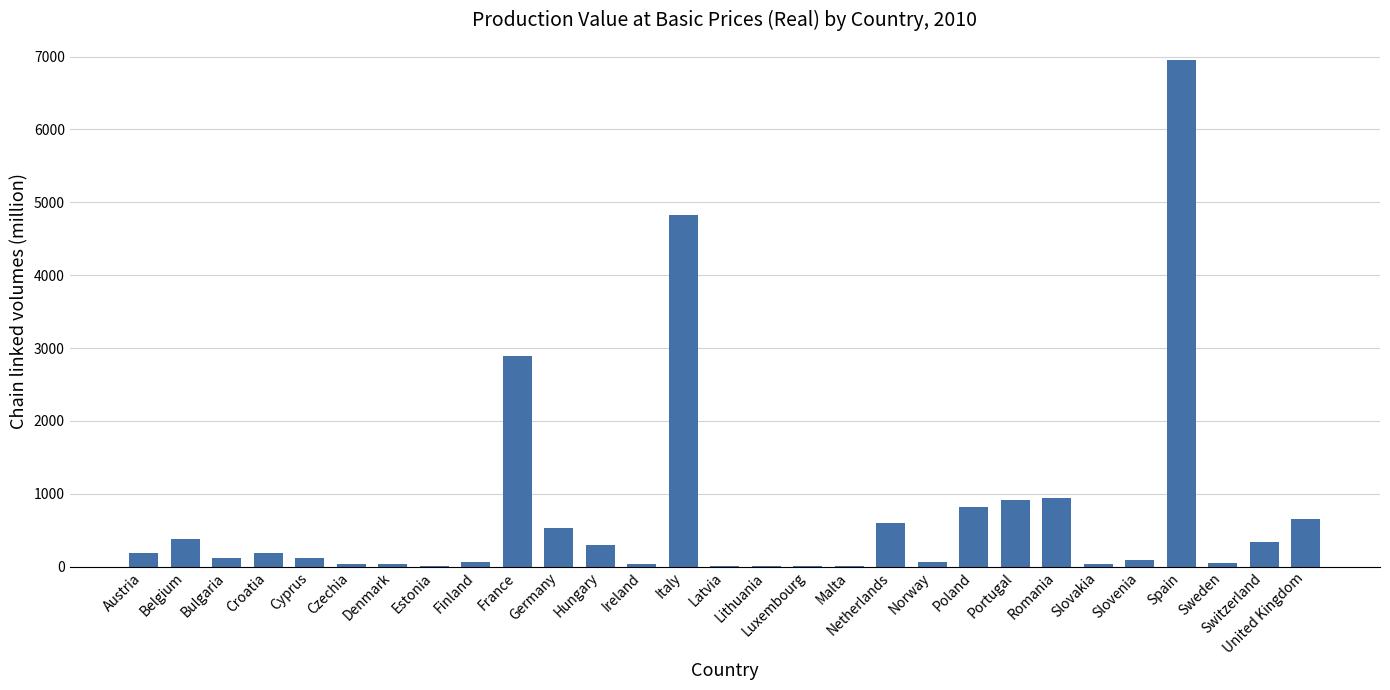

What is the sum of all values?

21180.8